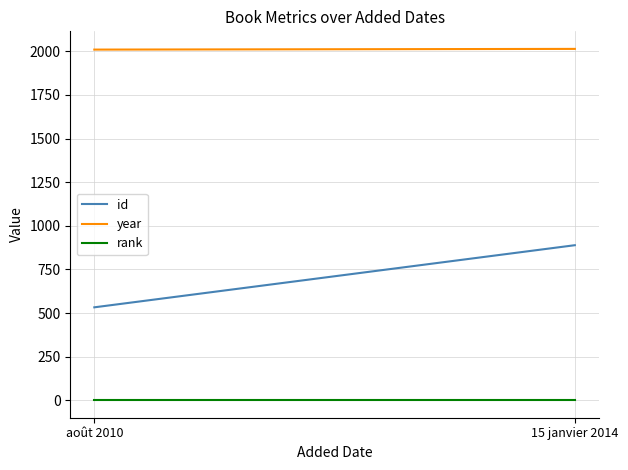

What is the approximate value of rank at 15 janvier 2014?

1